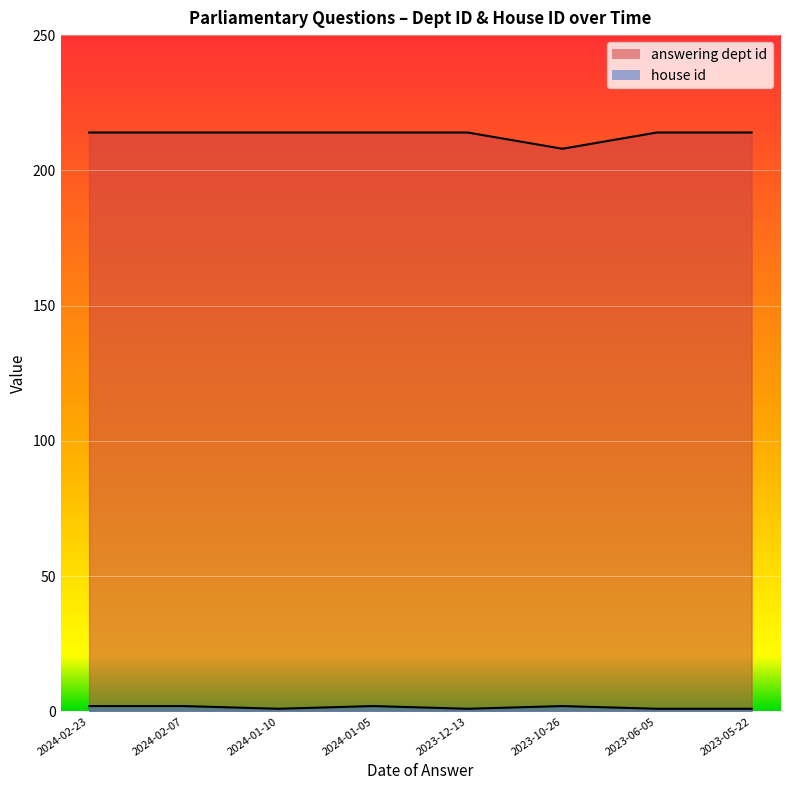

True or false: house id has more than 0 points higher than both neighbors.

True